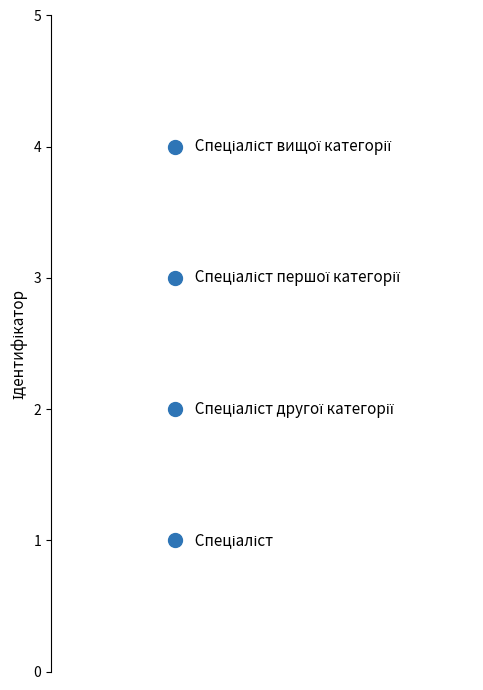

What is the range of Y values (max minus min)?

3